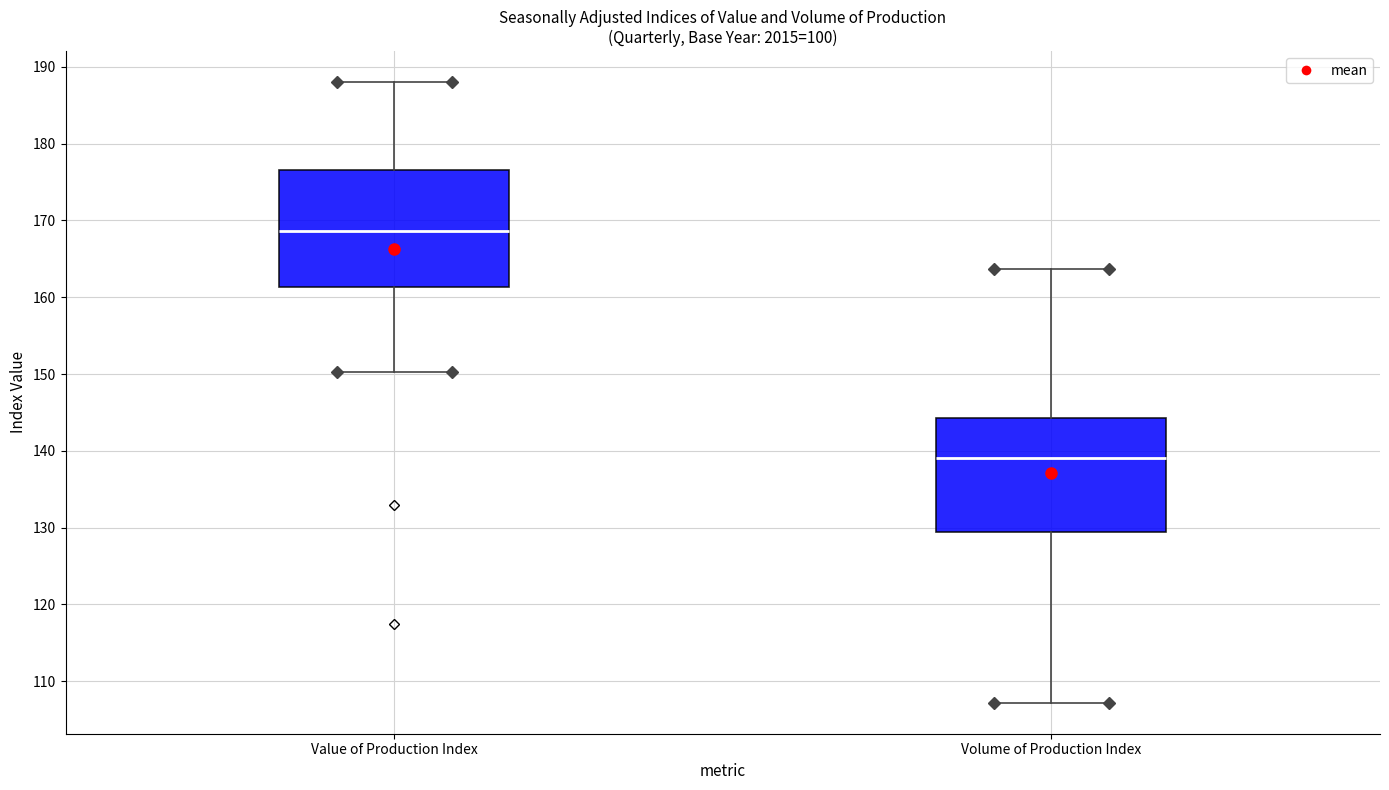

Reading left to right, transcribe this box plot: for each box, give where its median line is, the range the box spans, and where its two whiskers end, as read against the y-axis. The values are not printed on the chart, so give them approximately, as read against the axis.

Value of Production Index: median 169, box 161 to 177, whiskers 150 to 188
Volume of Production Index: median 139, box 129 to 144, whiskers 107 to 164